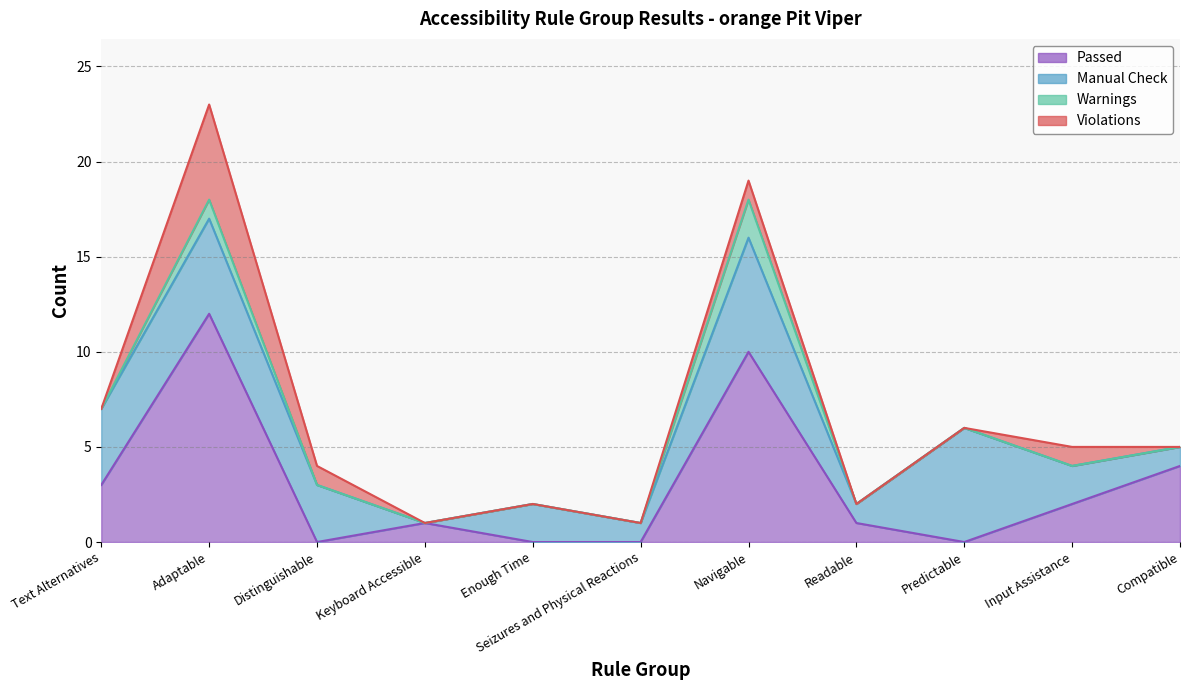

Reading left to right, transcribe all the data shown in this chart.

Passed: 3	12	0	1	0	0	10	1	0	2	4
Warnings: 0	1	0	0	0	0	2	0	0	0	0
Manual Check: 4	5	3	0	2	1	6	1	6	2	1
Violations: 0	5	1	0	0	0	1	0	0	1	0